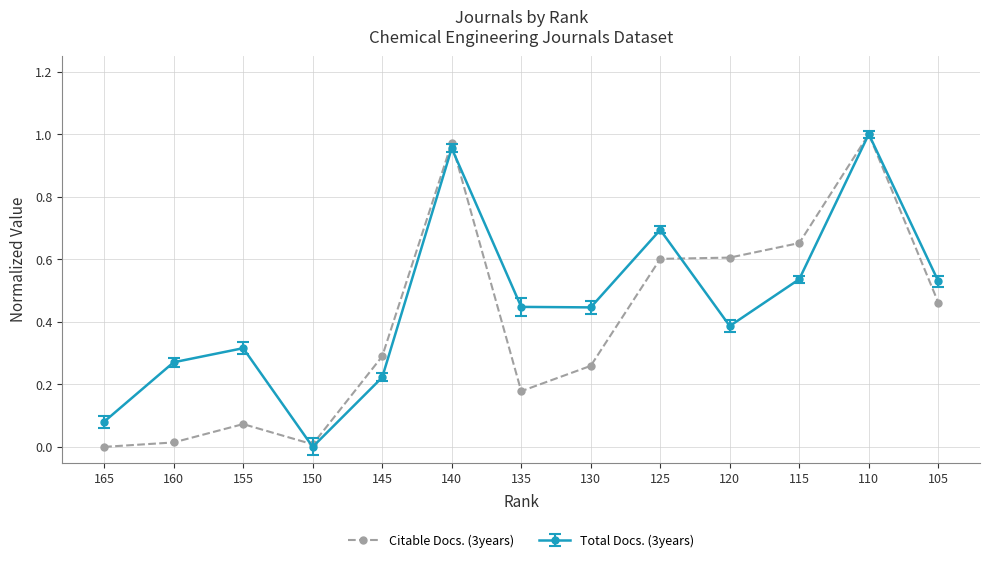

Rank the series at 105 from lowest to highest value.

Citable Docs. (3years), Total Docs. (3years)